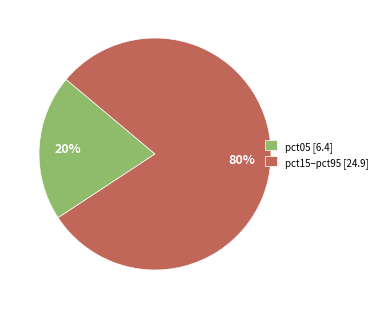

What is the smallest slice in the pie chart?

pct05 [6.4]